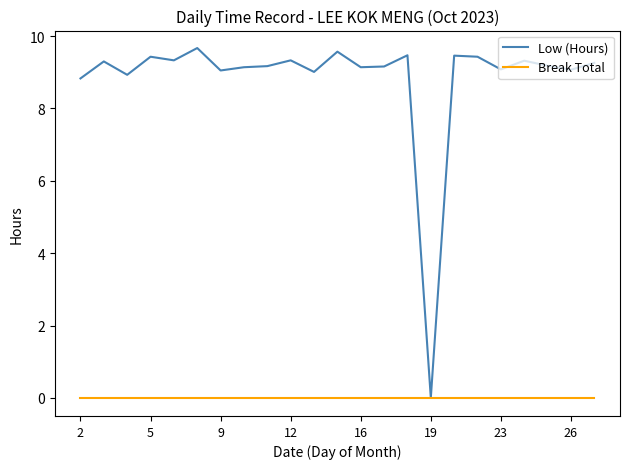

Rank the series by their average value, from highest to lowest.

Low (Hours), Break Total